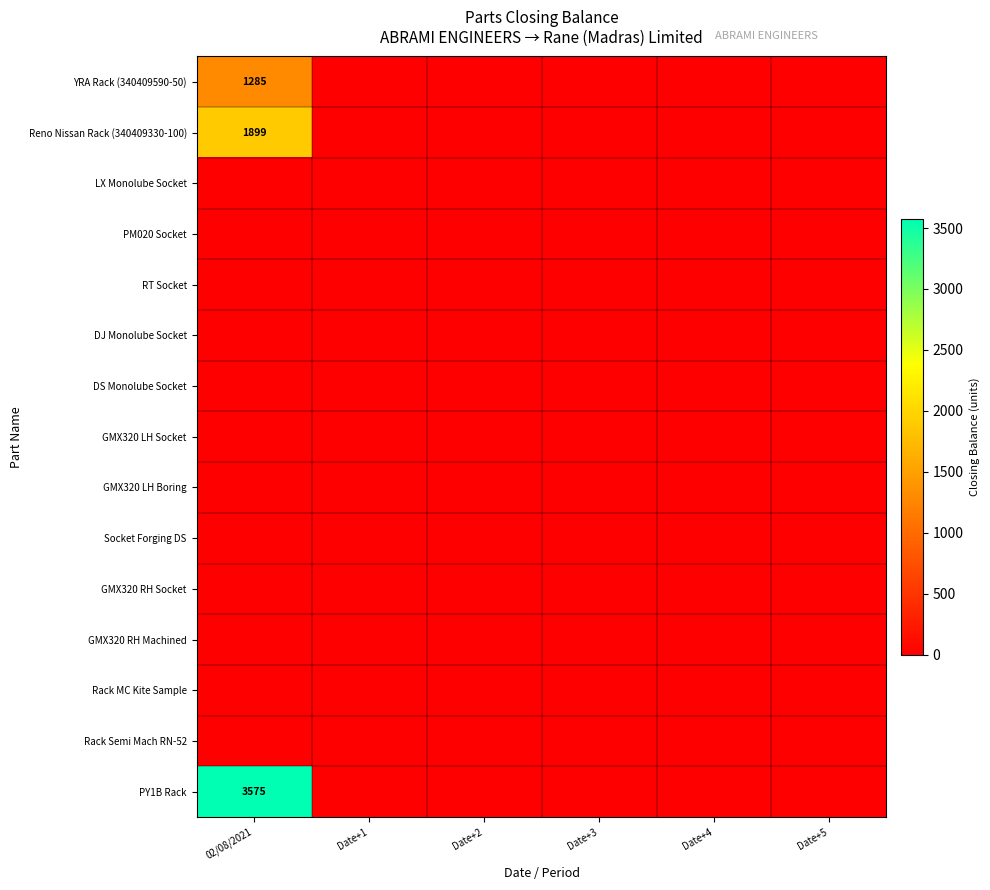

Is the value of PM020 Socket at 02/08/2021 greater than the value of GMX320 LH Boring at Date+1?

No